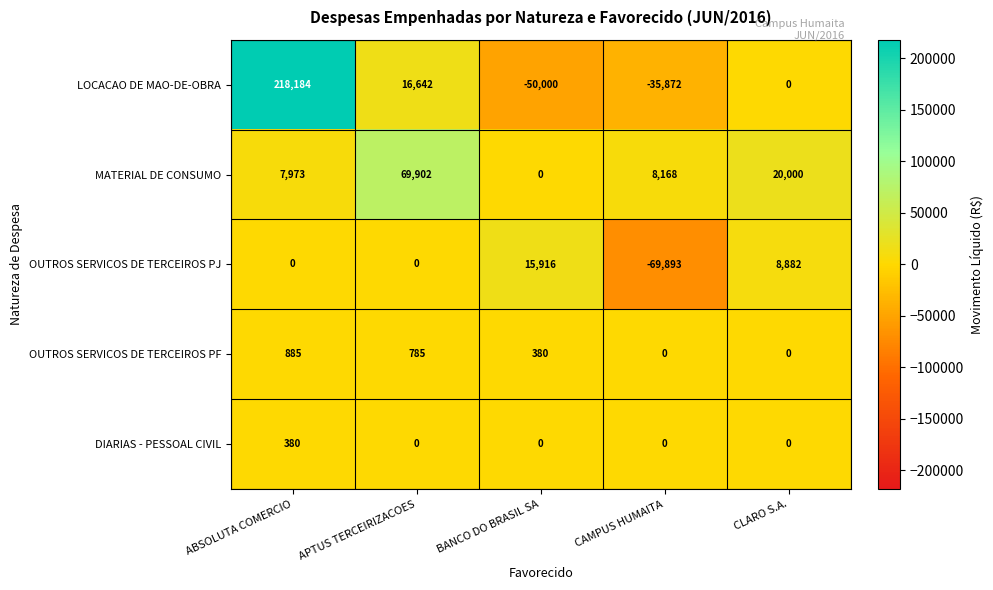

At which label does OUTROS SERVICOS DE TERCEIROS PF reach its peak?

ABSOLUTA COMERCIO